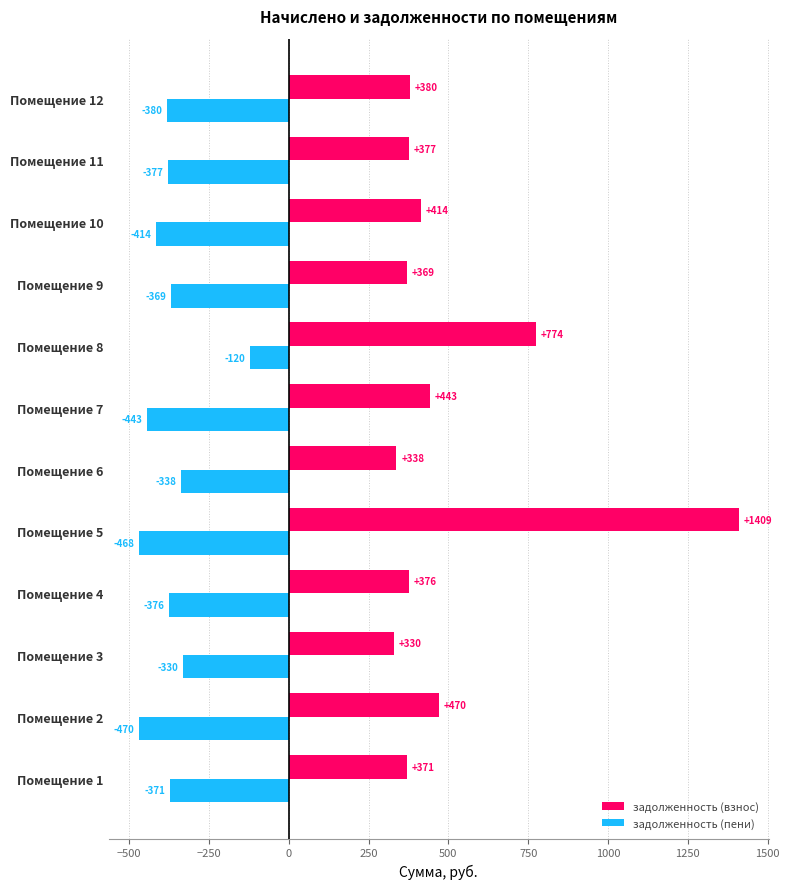

At which category does the chart reach its peak across all series?

Помещение 5